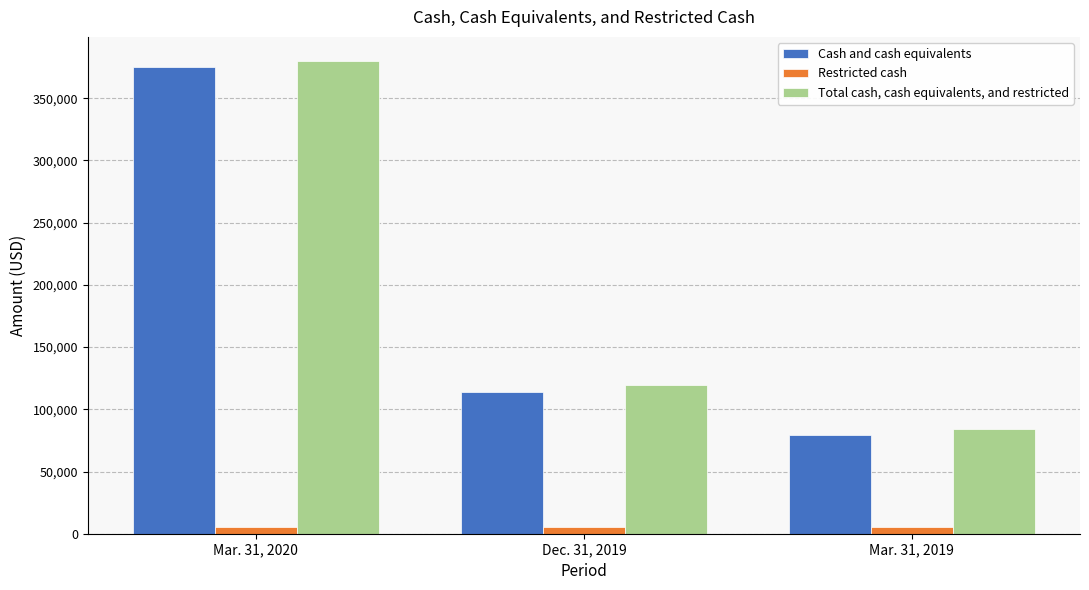

Between Mar. 31, 2020 and Dec. 31, 2019, which series saw the biggest shift?

Cash and cash equivalents